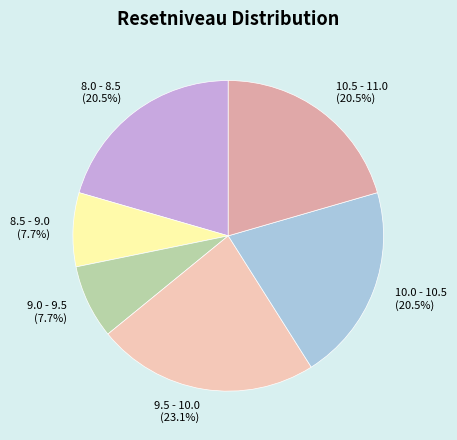

What is the total percentage of 8.0 - 8.5 and 10.5 - 11.0?

41.0%